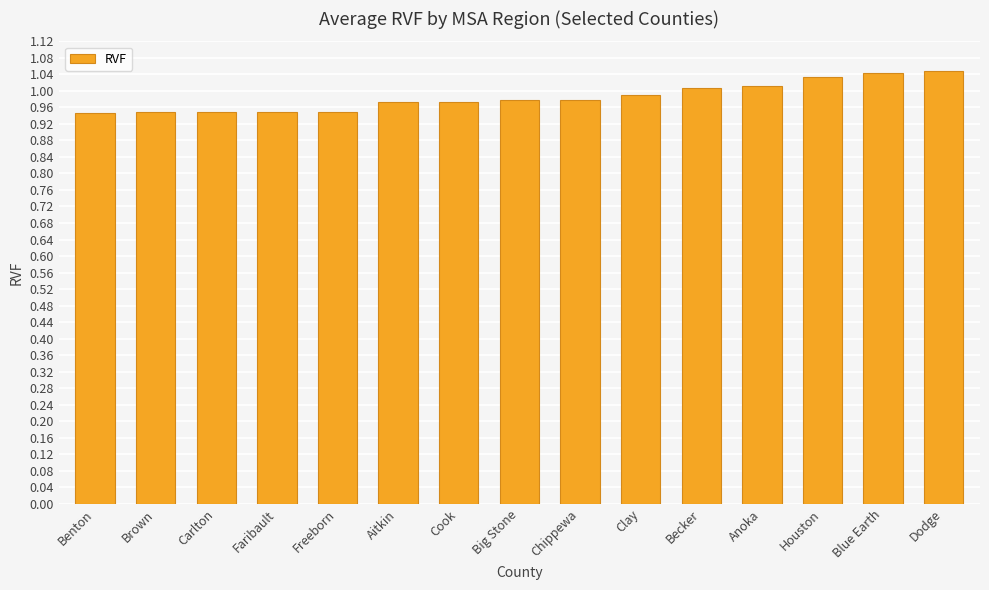

What is the label of the 14th bar from the left?

Blue Earth